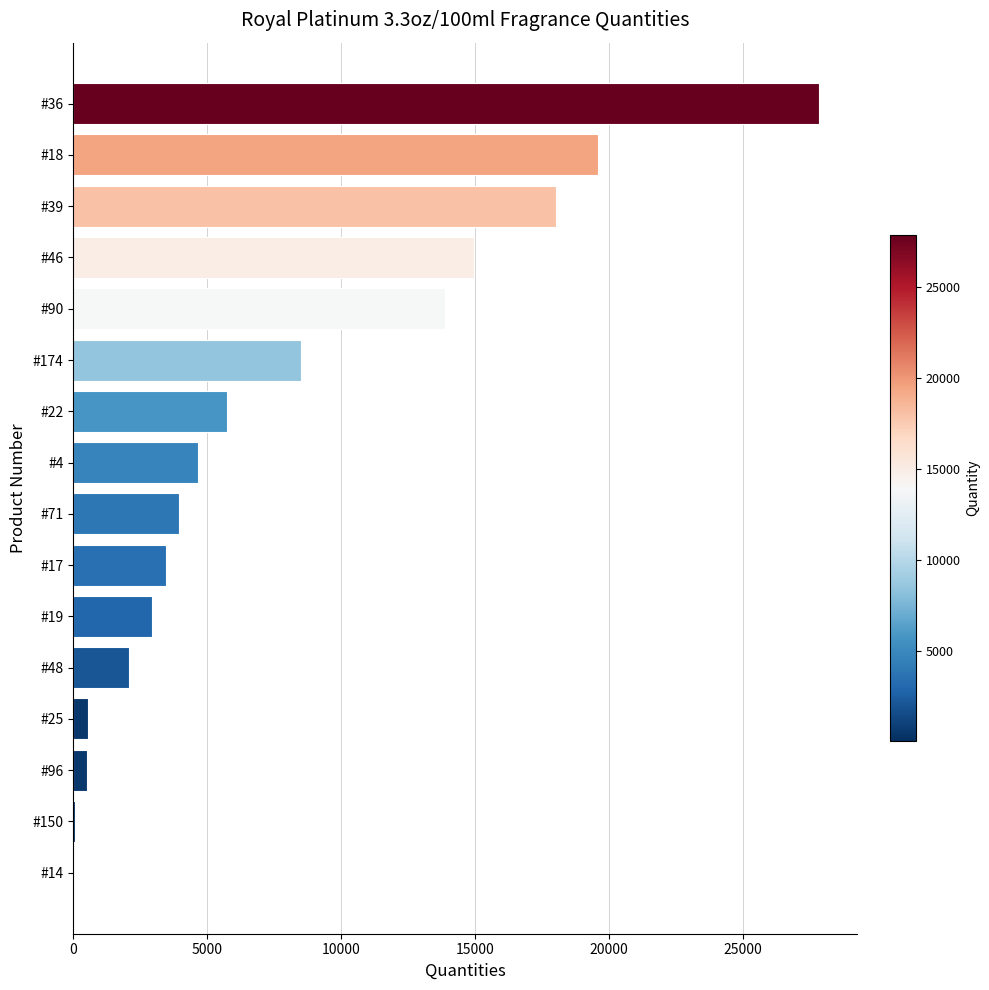

The value at #39 is 18040. True or false?

True